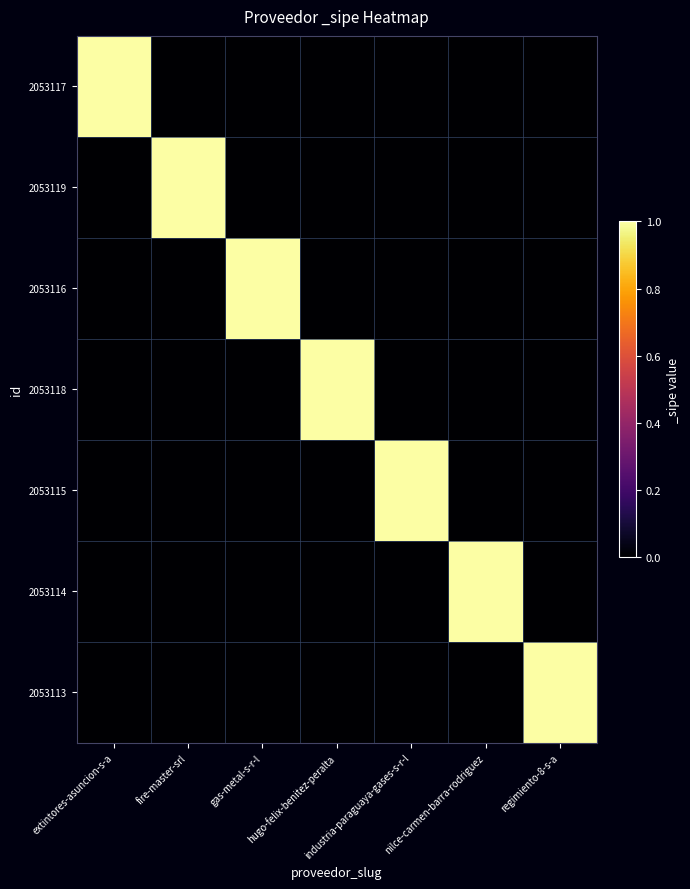

Reading left to right, transcribe all the data shown in this chart.

2053117: extintores-asuncion-s-a=1	fire-master-srl=0	gas-metal-s-r-l=0	hugo-felix-benitez-peralta=0	industria-paraguaya-gases-s-r-l=0	nilce-carmen-barra-rodriguez=0	regimiento-8-s-a=0
2053119: extintores-asuncion-s-a=0	fire-master-srl=1	gas-metal-s-r-l=0	hugo-felix-benitez-peralta=0	industria-paraguaya-gases-s-r-l=0	nilce-carmen-barra-rodriguez=0	regimiento-8-s-a=0
2053116: extintores-asuncion-s-a=0	fire-master-srl=0	gas-metal-s-r-l=1	hugo-felix-benitez-peralta=0	industria-paraguaya-gases-s-r-l=0	nilce-carmen-barra-rodriguez=0	regimiento-8-s-a=0
2053118: extintores-asuncion-s-a=0	fire-master-srl=0	gas-metal-s-r-l=0	hugo-felix-benitez-peralta=1	industria-paraguaya-gases-s-r-l=0	nilce-carmen-barra-rodriguez=0	regimiento-8-s-a=0
2053115: extintores-asuncion-s-a=0	fire-master-srl=0	gas-metal-s-r-l=0	hugo-felix-benitez-peralta=0	industria-paraguaya-gases-s-r-l=1	nilce-carmen-barra-rodriguez=0	regimiento-8-s-a=0
2053114: extintores-asuncion-s-a=0	fire-master-srl=0	gas-metal-s-r-l=0	hugo-felix-benitez-peralta=0	industria-paraguaya-gases-s-r-l=0	nilce-carmen-barra-rodriguez=1	regimiento-8-s-a=0
2053113: extintores-asuncion-s-a=0	fire-master-srl=0	gas-metal-s-r-l=0	hugo-felix-benitez-peralta=0	industria-paraguaya-gases-s-r-l=0	nilce-carmen-barra-rodriguez=0	regimiento-8-s-a=1